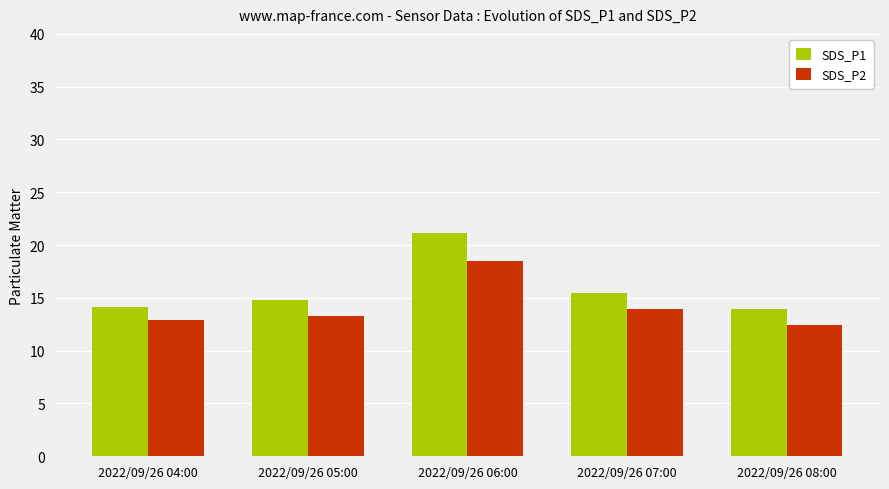

The value of SDS_P1 at 2022/09/26 07:00 is 20.4. True or false?

False